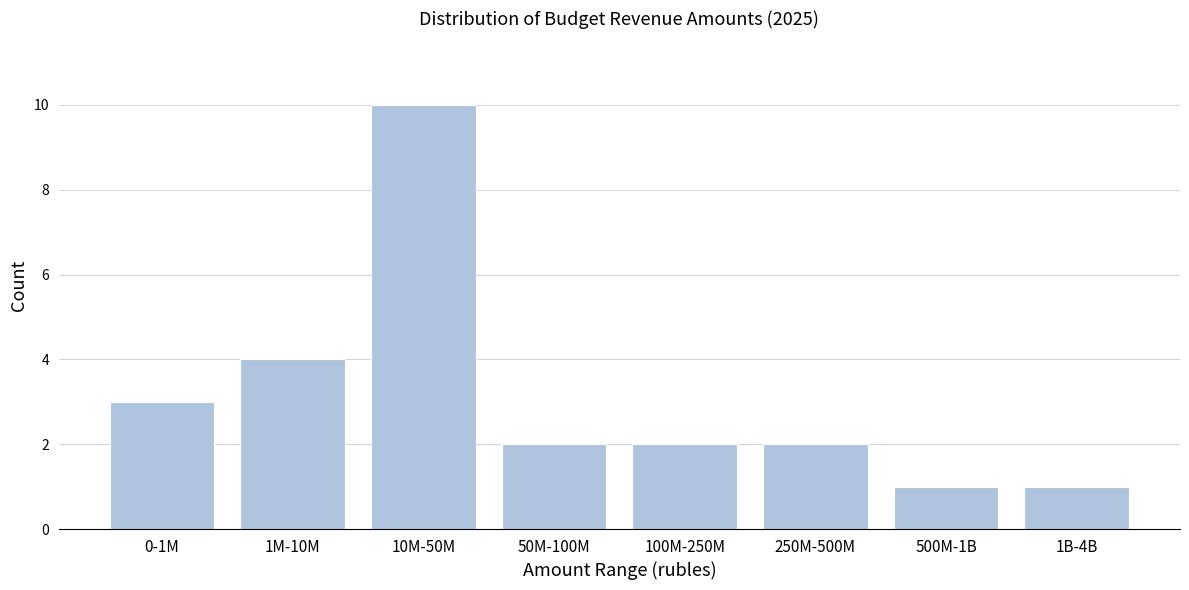

Reading left to right, extract all data points from this chart.

0-1M=3	1M-10M=4	10M-50M=10	50M-100M=2	100M-250M=2	250M-500M=2	500M-1B=1	1B-4B=1